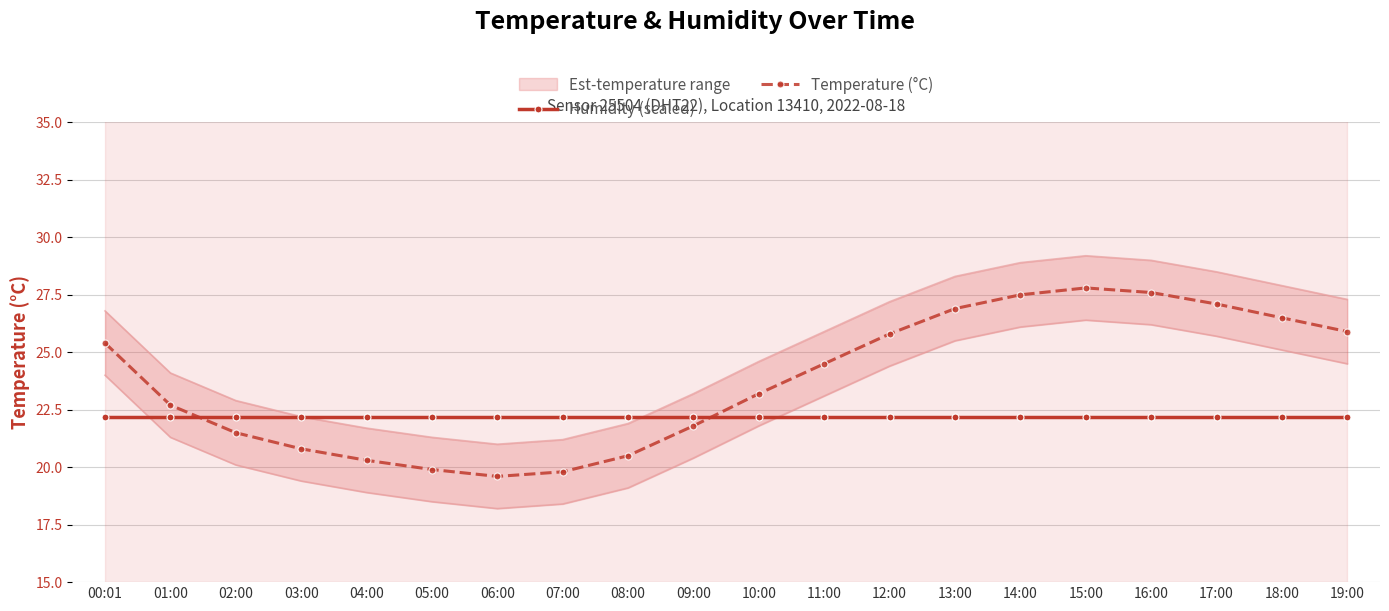

The value of Temperature (°C) at 14:00 is 27.5. True or false?

True